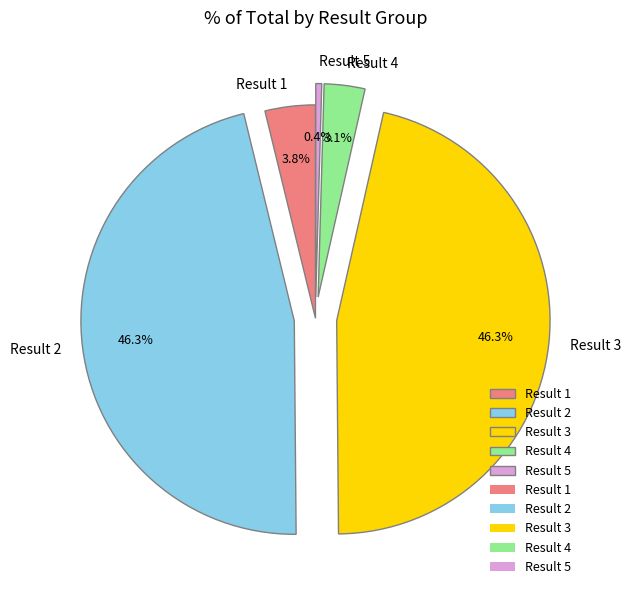

Which slice is the smallest?

Result 5